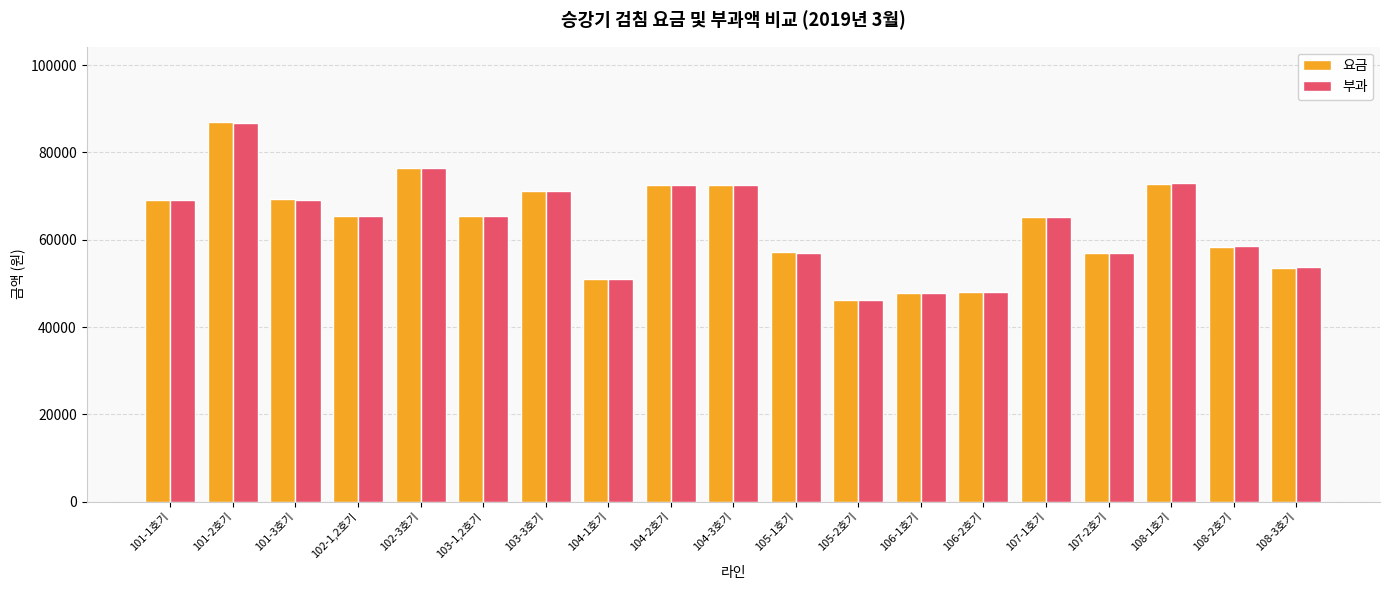

Which label corresponds to the smallest value in the chart?

105-2호기